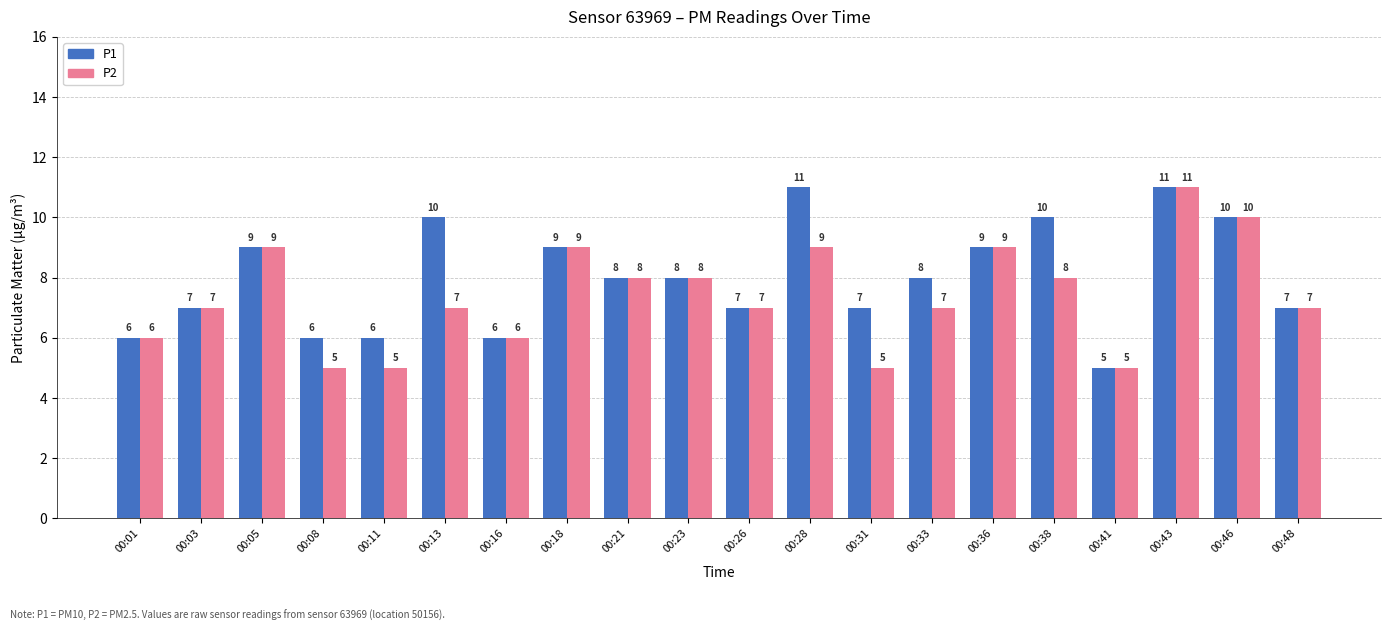

At 00:13, list the series in order from smallest to largest.

P2, P1